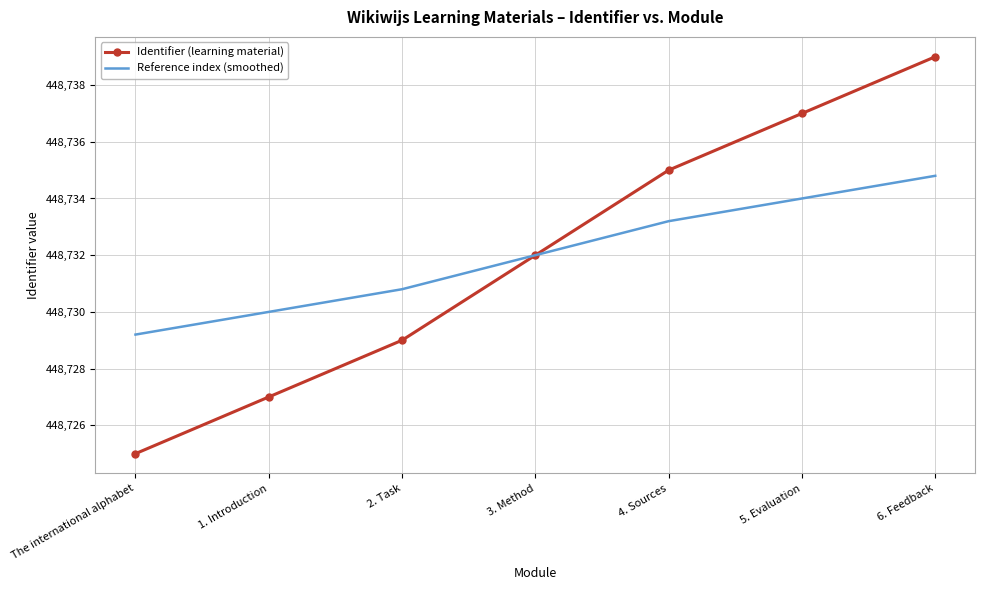

What is the minimum value shown in the chart?

448725.0